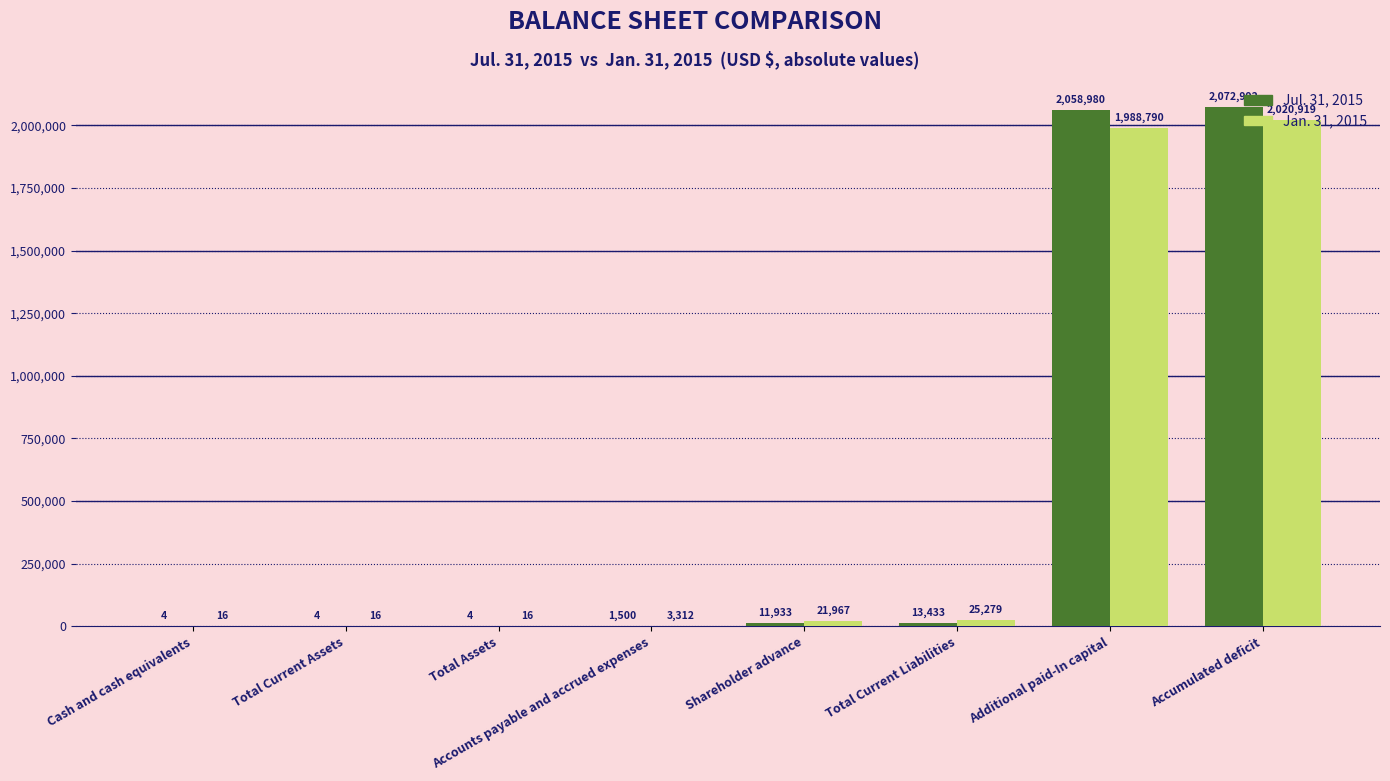

Between Shareholder advance and Total Current Liabilities, which series saw the biggest shift?

Jan. 31, 2015